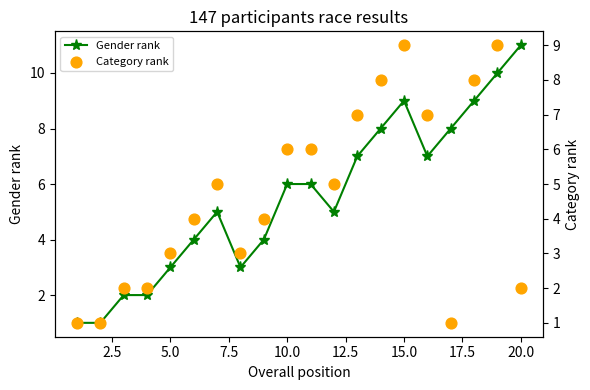

Which series has the largest total across all categories?

Gender rank